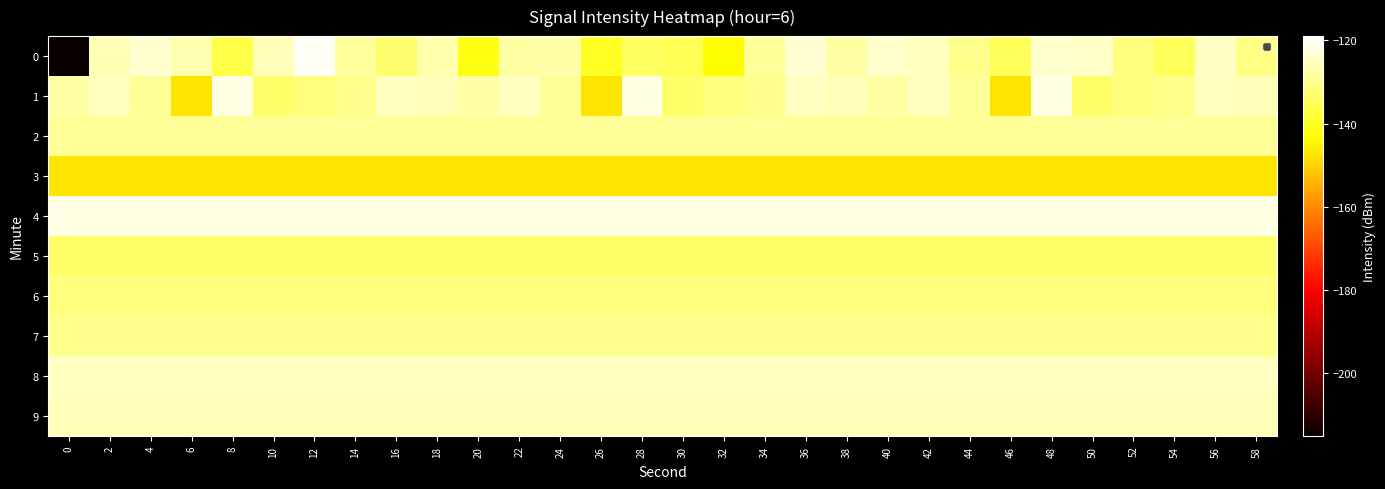

Reading right to left, what are all the values shown in this chart?

0: 58=-130.9	56=-124.7	54=-134.8	52=-131.4	50=-124.5	48=-124.0	46=-135.1	44=-130.0	42=-125.4	40=-123.9	38=-127.7	36=-123.2	34=-128.8	32=-143.3	30=-135.2	28=-134.1	26=-140.1	24=-127.5	22=-127.8	20=-141.5	18=-127.0	16=-133.2	14=-128.7	12=-119.8	10=-125.9	8=-136.8	6=-126.6	4=-123.7	2=-126.1	0=-215.1
1: 58=-126.0	56=-125.3	54=-129.9	52=-131.5	50=-133.5	48=-121.9	46=-147.5	44=-128.9	42=-125.2	40=-127.8	38=-126.0	36=-125.3	34=-129.9	32=-131.5	30=-133.5	28=-121.9	26=-147.5	24=-128.9	22=-125.2	20=-127.8	18=-126.0	16=-125.3	14=-129.9	12=-131.5	10=-133.5	8=-121.9	6=-147.5	4=-128.9	2=-125.2	0=-127.8
2: 58=-128.9	56=-128.9	54=-128.9	52=-128.9	50=-128.9	48=-128.9	46=-128.9	44=-128.9	42=-128.9	40=-128.9	38=-128.9	36=-128.9	34=-128.9	32=-128.9	30=-128.9	28=-128.9	26=-128.9	24=-128.9	22=-128.9	20=-128.9	18=-128.9	16=-128.9	14=-128.9	12=-128.9	10=-128.9	8=-128.9	6=-128.9	4=-128.9	2=-128.9	0=-128.9
3: 58=-147.5	56=-147.5	54=-147.5	52=-147.5	50=-147.5	48=-147.5	46=-147.5	44=-147.5	42=-147.5	40=-147.5	38=-147.5	36=-147.5	34=-147.5	32=-147.5	30=-147.5	28=-147.5	26=-147.5	24=-147.5	22=-147.5	20=-147.5	18=-147.5	16=-147.5	14=-147.5	12=-147.5	10=-147.5	8=-147.5	6=-147.5	4=-147.5	2=-147.5	0=-147.5
4: 58=-121.9	56=-121.9	54=-121.9	52=-121.9	50=-121.9	48=-121.9	46=-121.9	44=-121.9	42=-121.9	40=-121.9	38=-121.9	36=-121.9	34=-121.9	32=-121.9	30=-121.9	28=-121.9	26=-121.9	24=-121.9	22=-121.9	20=-121.9	18=-121.9	16=-121.9	14=-121.9	12=-121.9	10=-121.9	8=-121.9	6=-121.9	4=-121.9	2=-121.9	0=-121.9
5: 58=-133.5	56=-133.5	54=-133.5	52=-133.5	50=-133.5	48=-133.5	46=-133.5	44=-133.5	42=-133.5	40=-133.5	38=-133.5	36=-133.5	34=-133.5	32=-133.5	30=-133.5	28=-133.5	26=-133.5	24=-133.5	22=-133.5	20=-133.5	18=-133.5	16=-133.5	14=-133.5	12=-133.5	10=-133.5	8=-133.5	6=-133.5	4=-133.5	2=-133.5	0=-133.5
6: 58=-131.5	56=-131.5	54=-131.5	52=-131.5	50=-131.5	48=-131.5	46=-131.5	44=-131.5	42=-131.5	40=-131.5	38=-131.5	36=-131.5	34=-131.5	32=-131.5	30=-131.5	28=-131.5	26=-131.5	24=-131.5	22=-131.5	20=-131.5	18=-131.5	16=-131.5	14=-131.5	12=-131.5	10=-131.5	8=-131.5	6=-131.5	4=-131.5	2=-131.5	0=-131.5
7: 58=-129.9	56=-129.9	54=-129.9	52=-129.9	50=-129.9	48=-129.9	46=-129.9	44=-129.9	42=-129.9	40=-129.9	38=-129.9	36=-129.9	34=-129.9	32=-129.9	30=-129.9	28=-129.9	26=-129.9	24=-129.9	22=-129.9	20=-129.9	18=-129.9	16=-129.9	14=-129.9	12=-129.9	10=-129.9	8=-129.9	6=-129.9	4=-129.9	2=-129.9	0=-129.9
8: 58=-125.3	56=-125.3	54=-125.3	52=-125.3	50=-125.3	48=-125.3	46=-125.3	44=-125.3	42=-125.3	40=-125.3	38=-125.3	36=-125.3	34=-125.3	32=-125.3	30=-125.3	28=-125.3	26=-125.3	24=-125.3	22=-125.3	20=-125.3	18=-125.3	16=-125.3	14=-125.3	12=-125.3	10=-125.3	8=-125.3	6=-125.3	4=-125.3	2=-125.3	0=-125.3
9: 58=-126.0	56=-126.0	54=-126.0	52=-126.0	50=-126.0	48=-126.0	46=-126.0	44=-126.0	42=-126.0	40=-126.0	38=-126.0	36=-126.0	34=-126.0	32=-126.0	30=-126.0	28=-126.0	26=-126.0	24=-126.0	22=-126.0	20=-126.0	18=-126.0	16=-126.0	14=-126.0	12=-126.0	10=-126.0	8=-126.0	6=-126.0	4=-126.0	2=-126.0	0=-126.0